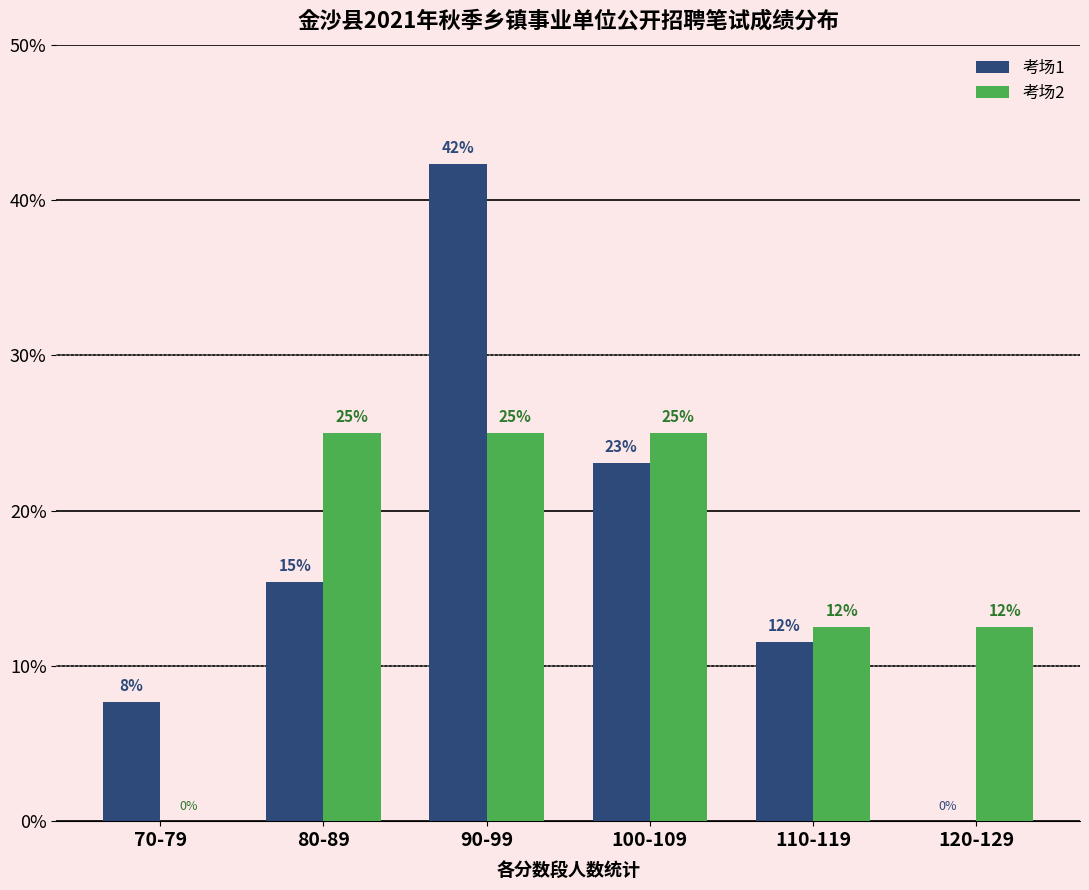

True or false: 考场2 has a value of 25.0 at 80-89.

True